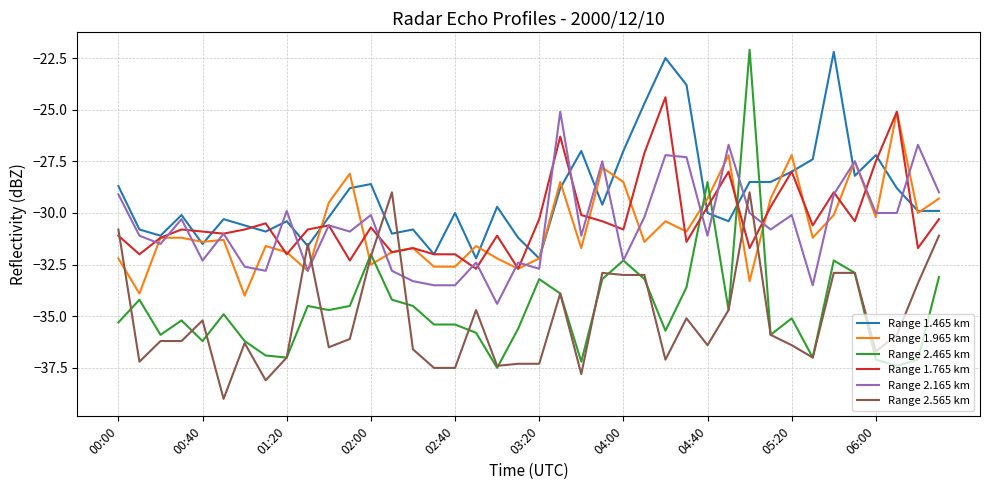

What is the minimum value shown in the chart?

-39.0